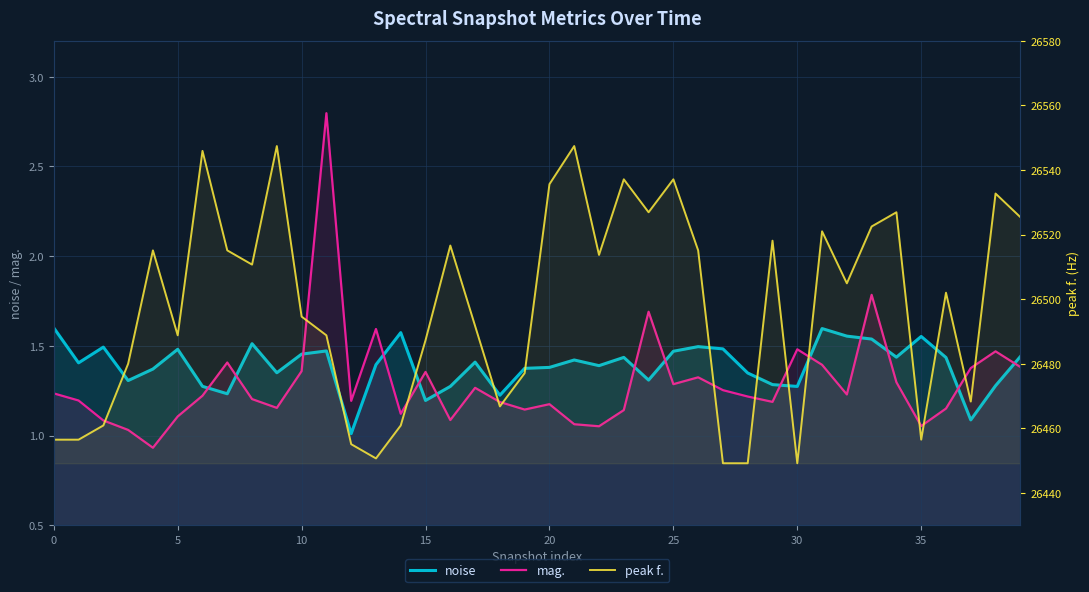

Is it true that noise equals 2.3 at 16?

False